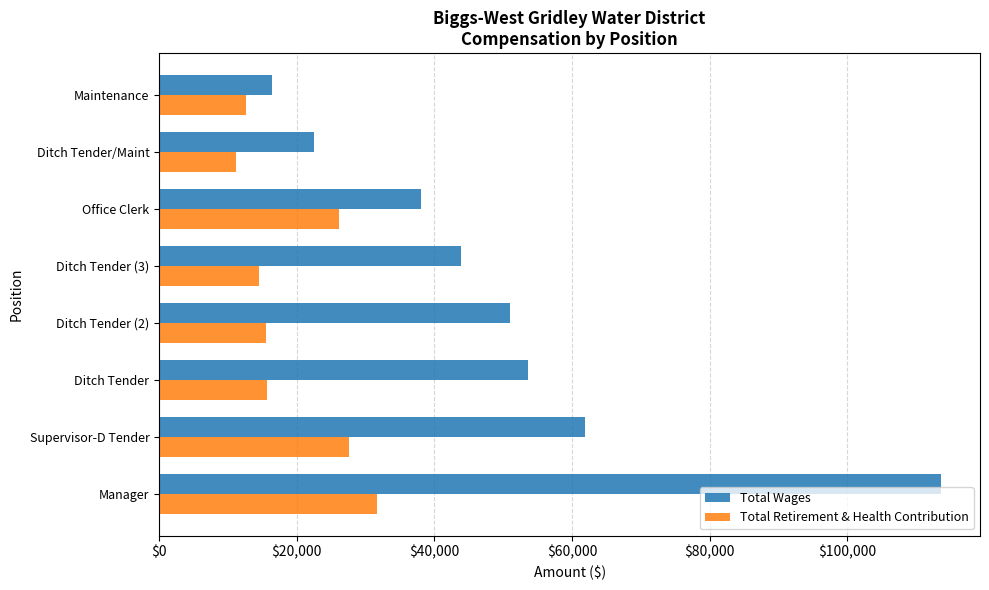

Is it true that Total Retirement & Health Contribution equals 15694 at Ditch Tender?

True